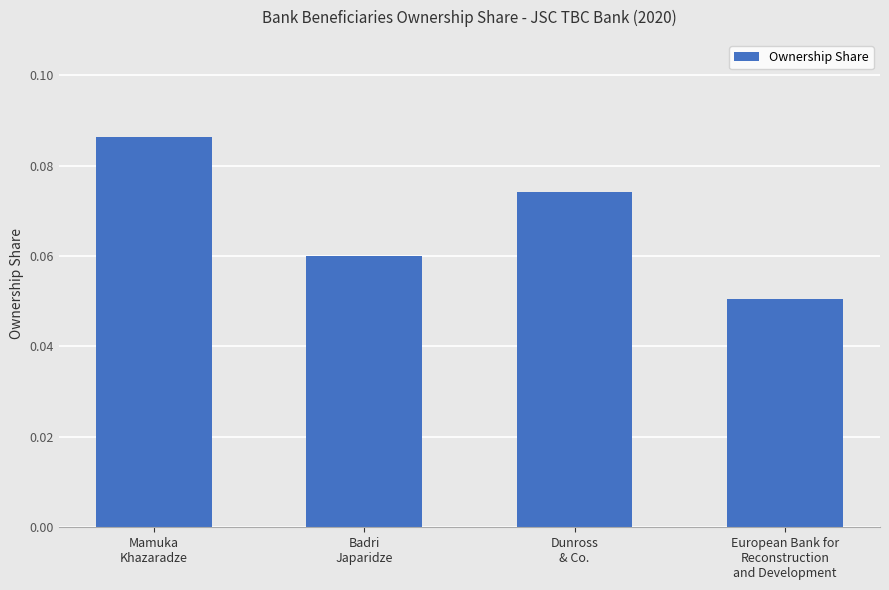

How many bars are there in total?

4